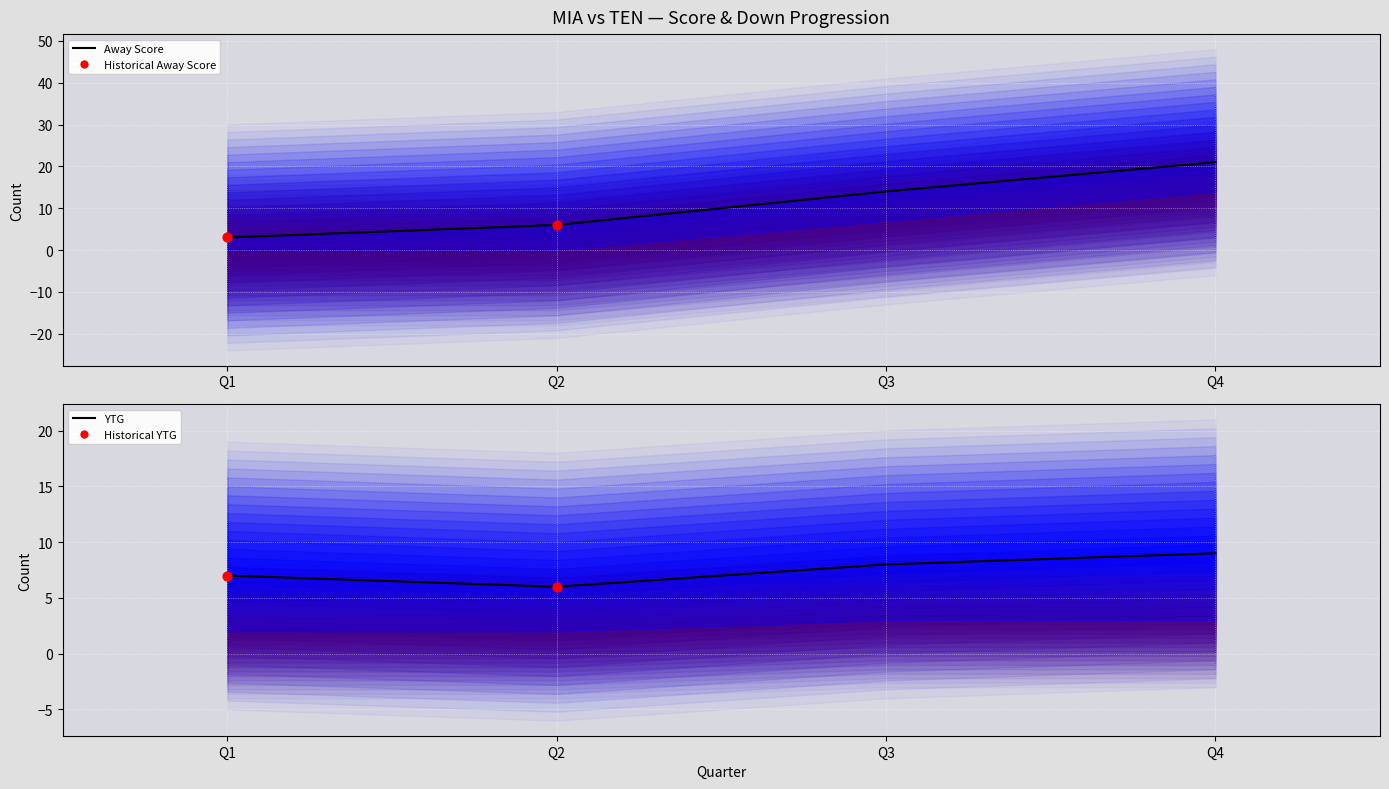

Which series has the largest total across all categories?

Away Score